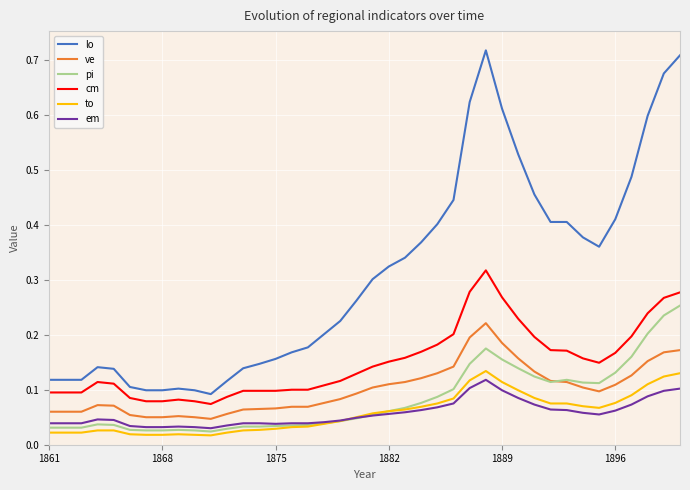

How many ve values are between 0 and 1?

40